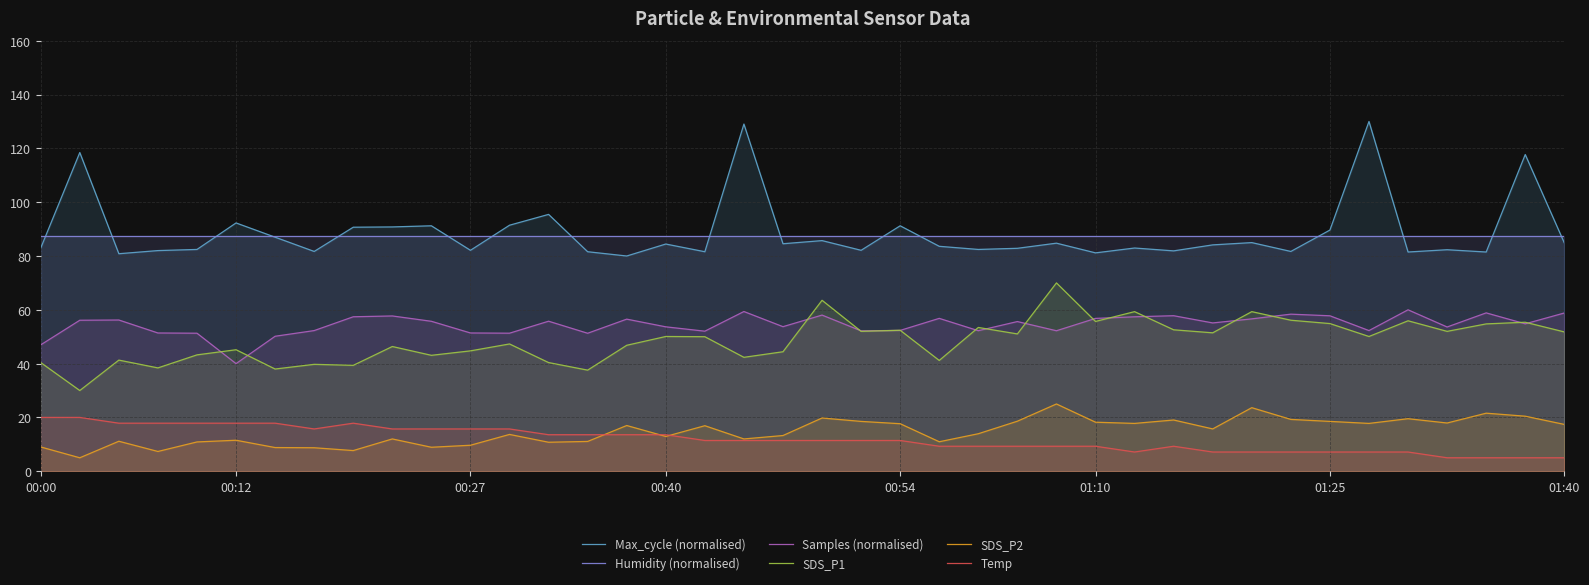

Which has a higher value, 26 or 15?

26